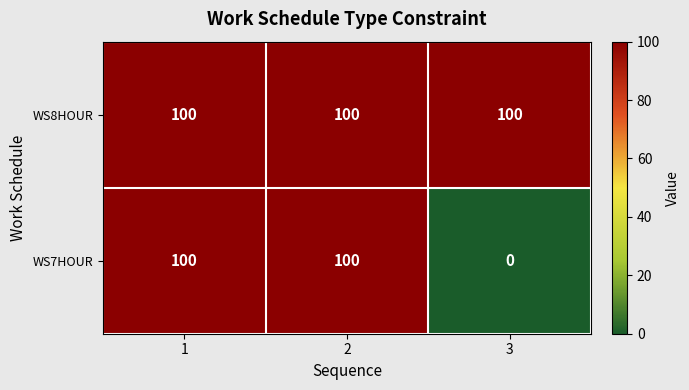

What is the difference between the maximum and minimum values in the WS7HOUR series?

100